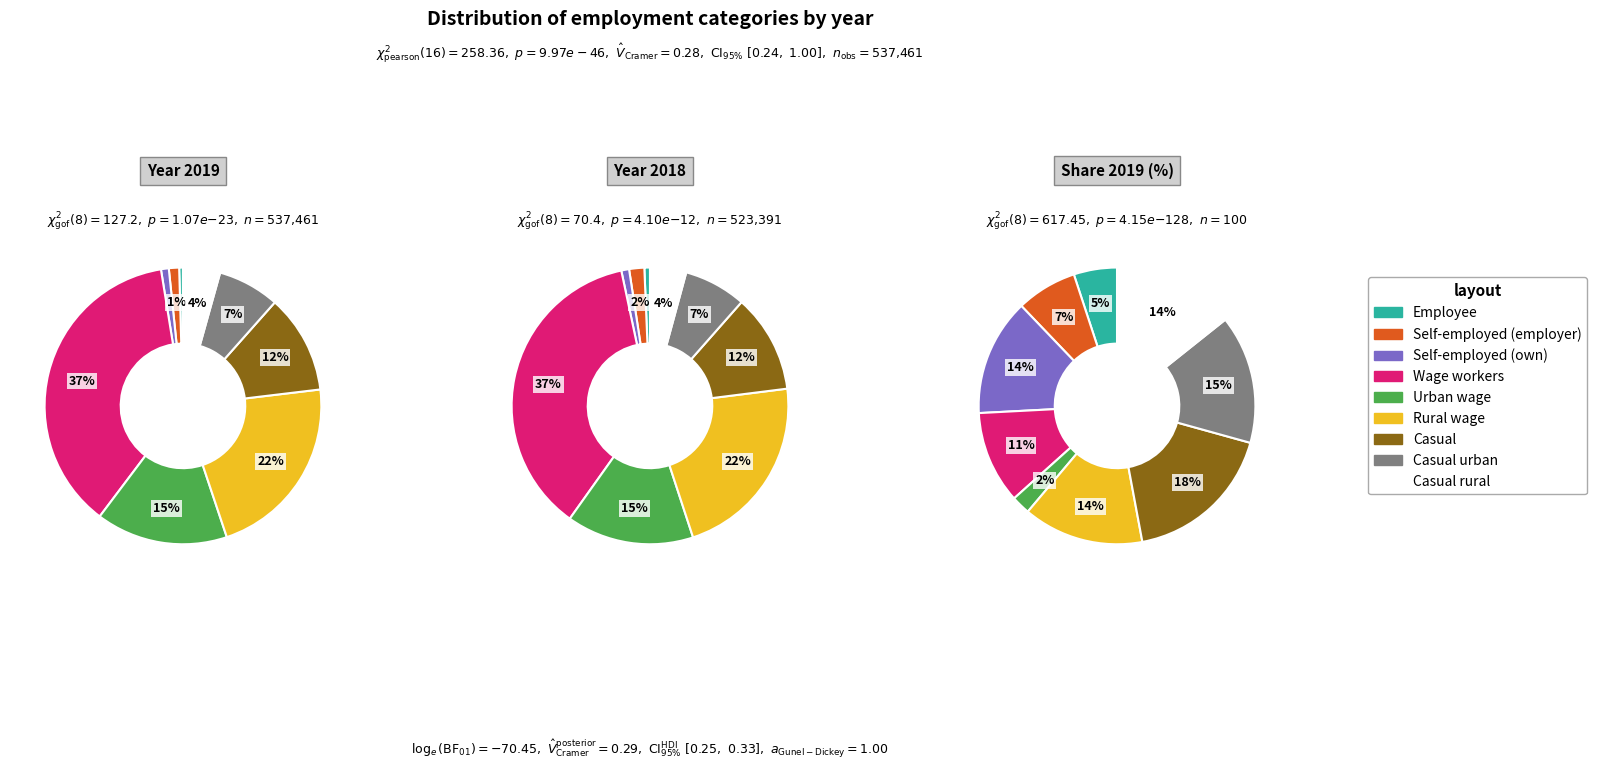

To the nearest percent, what is the difference between the largest and smallest slice percentages?

37%